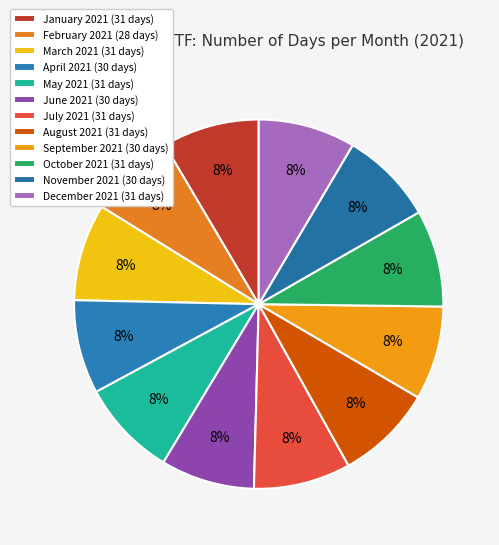

To the nearest percent, what is the average slice percentage?

8%